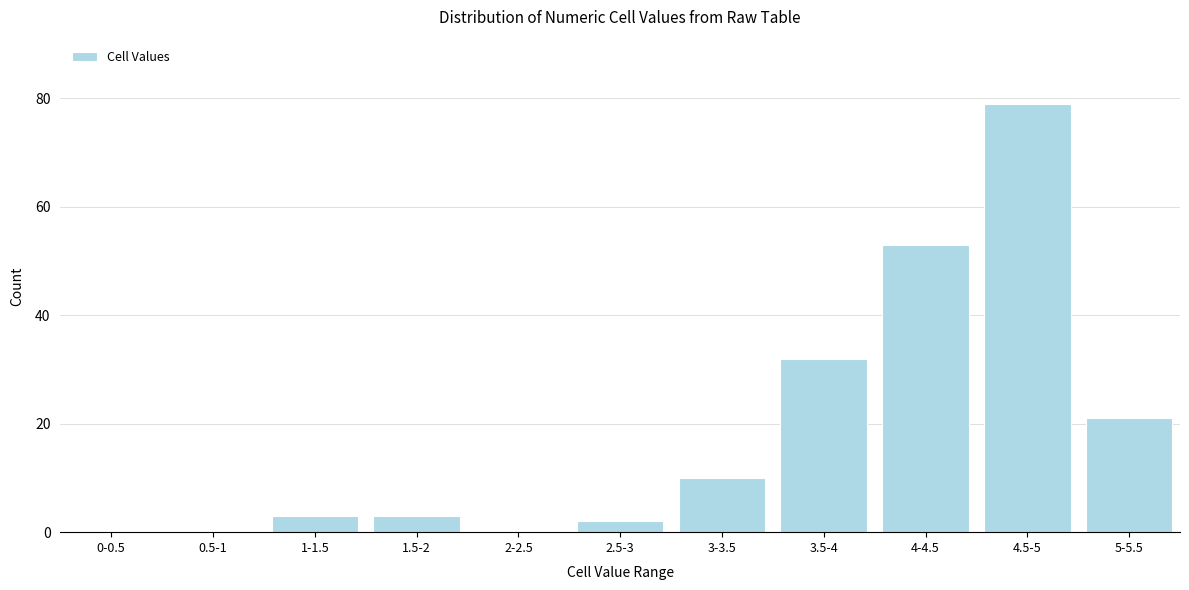

Reading left to right, what are all the values shown in this chart?

0-0.5=0	0.5-1=0	1-1.5=3	1.5-2=3	2-2.5=0	2.5-3=2	3-3.5=10	3.5-4=32	4-4.5=53	4.5-5=79	5-5.5=21